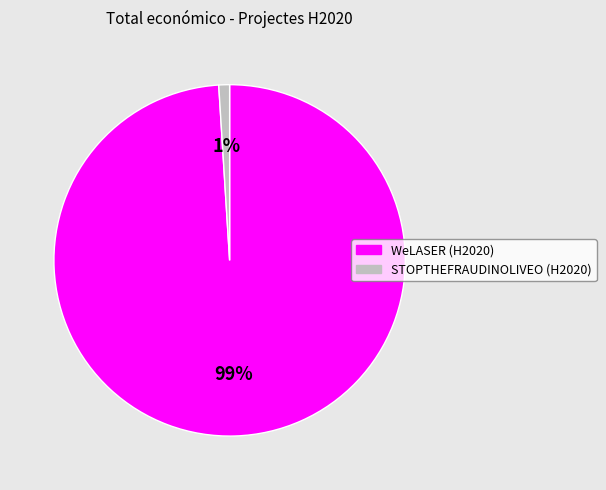

Does any single category account for the majority?

Yes